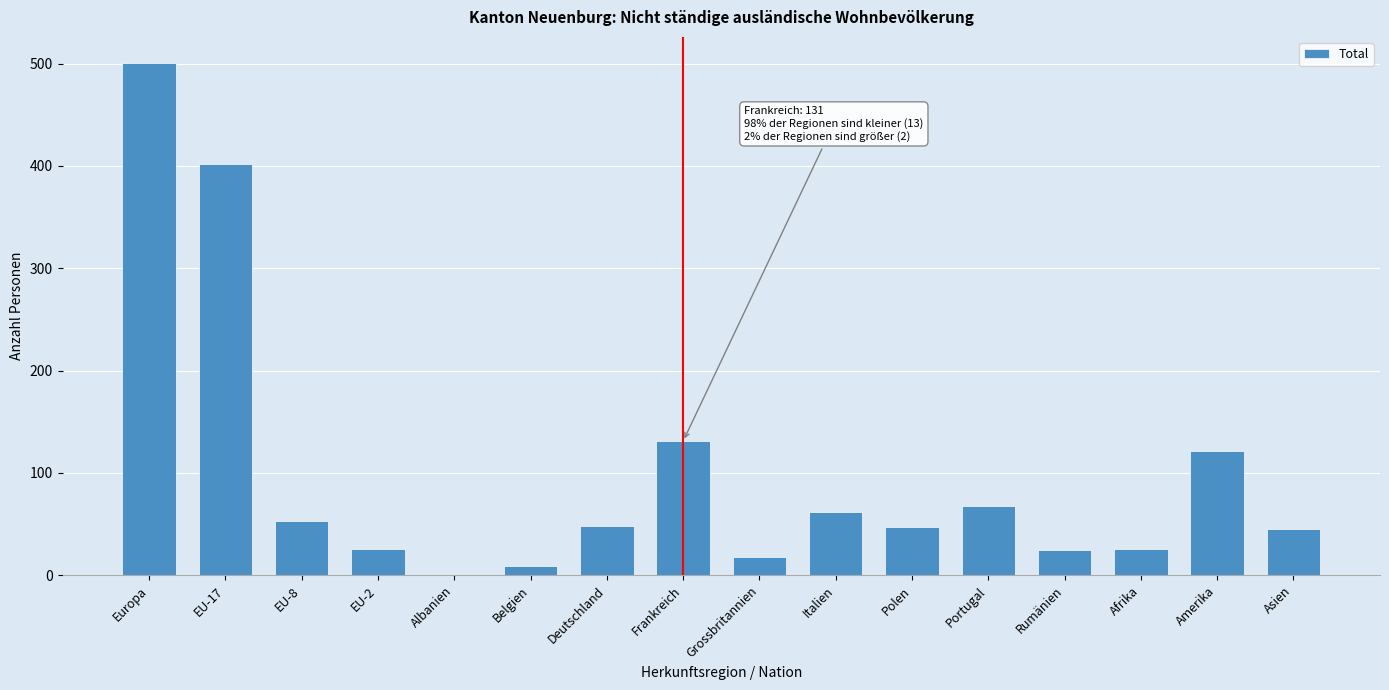

The value at Portugal is 23. True or false?

False